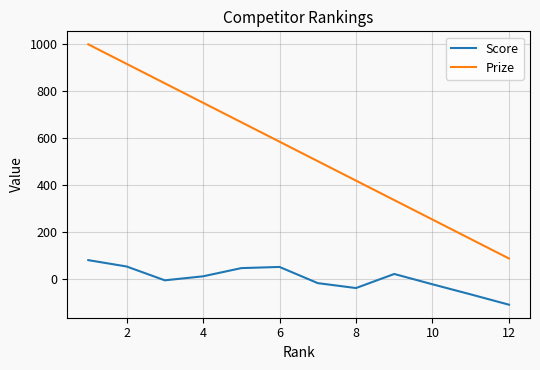

Which series has the largest total across all categories?

Prize